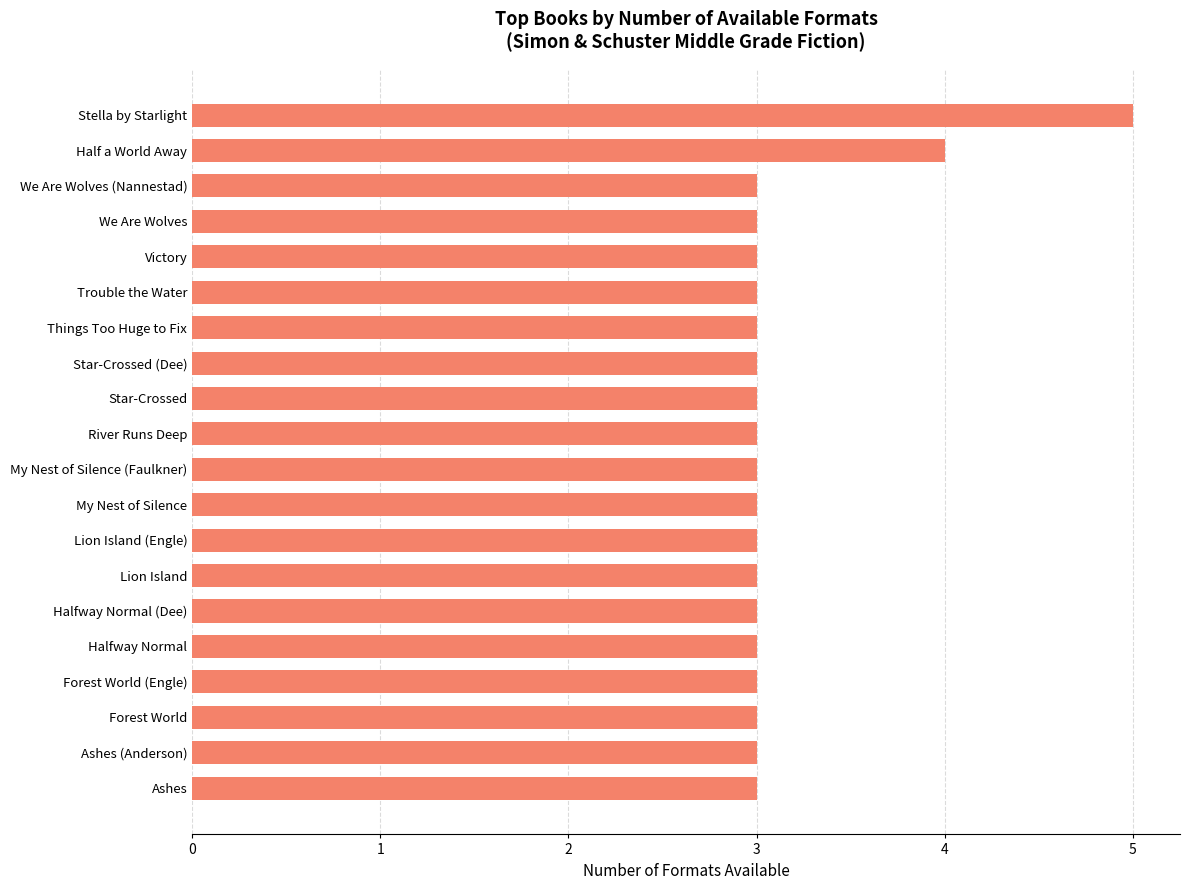

True or false: the data shows 5 at We Are Wolves (Nannestad).

False